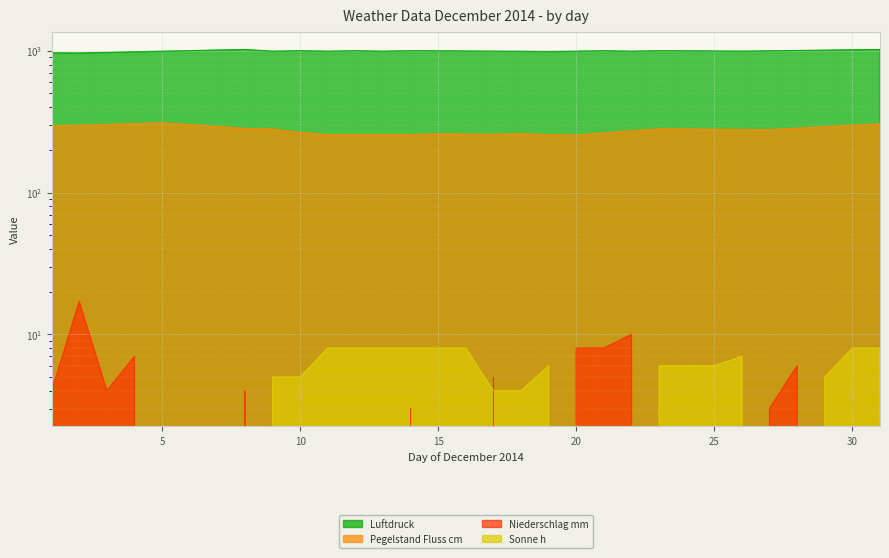

At which category does the chart reach its minimum across all series?

5